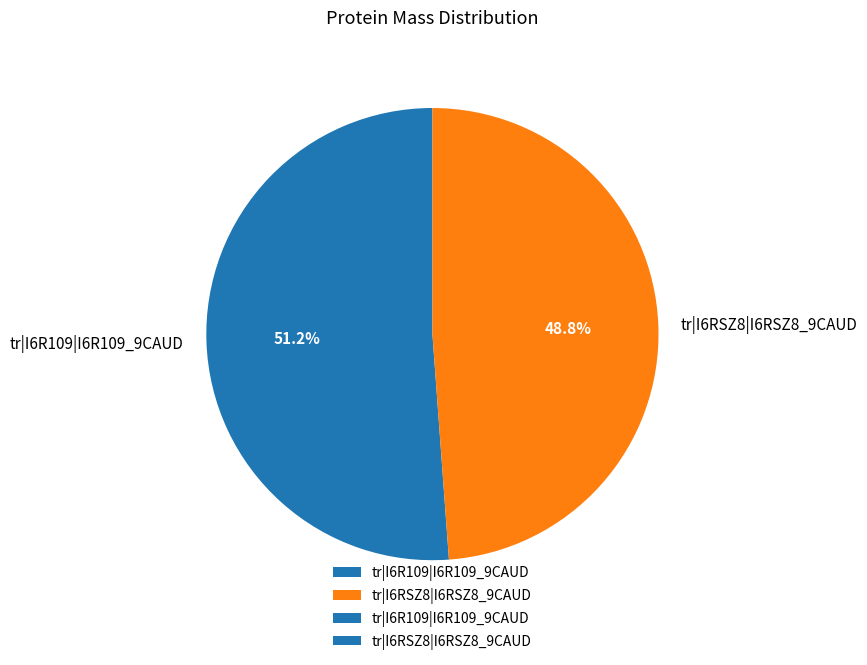

To the nearest percent, what portion does tr|I6R109|I6R109_9CAUD represent?

51%